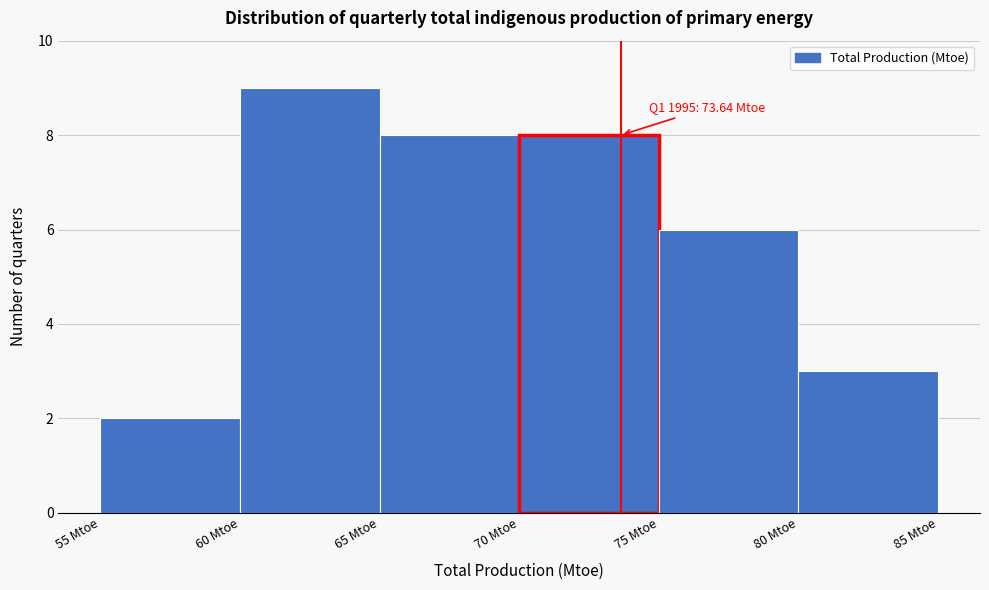

Which range on the x-axis has the tallest bar?

60 to 65